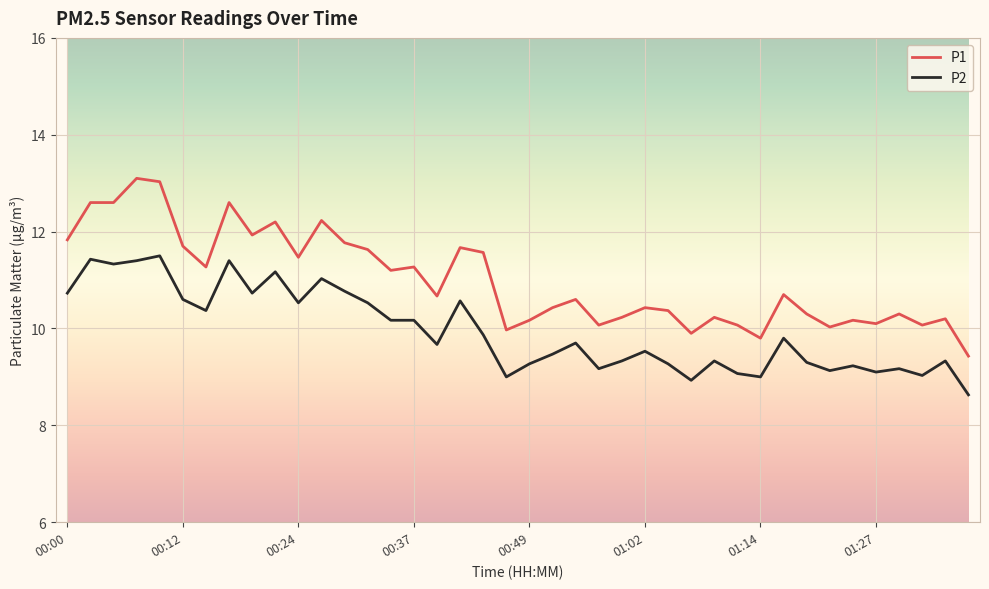

List the series in order of their overall mean, lowest first.

P2, P1